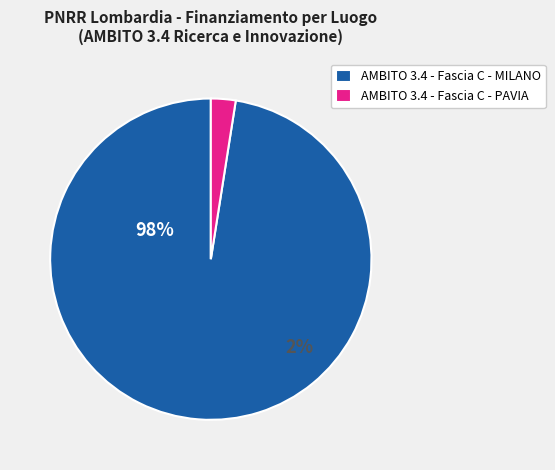

Between 4 and 23, which is larger?

23